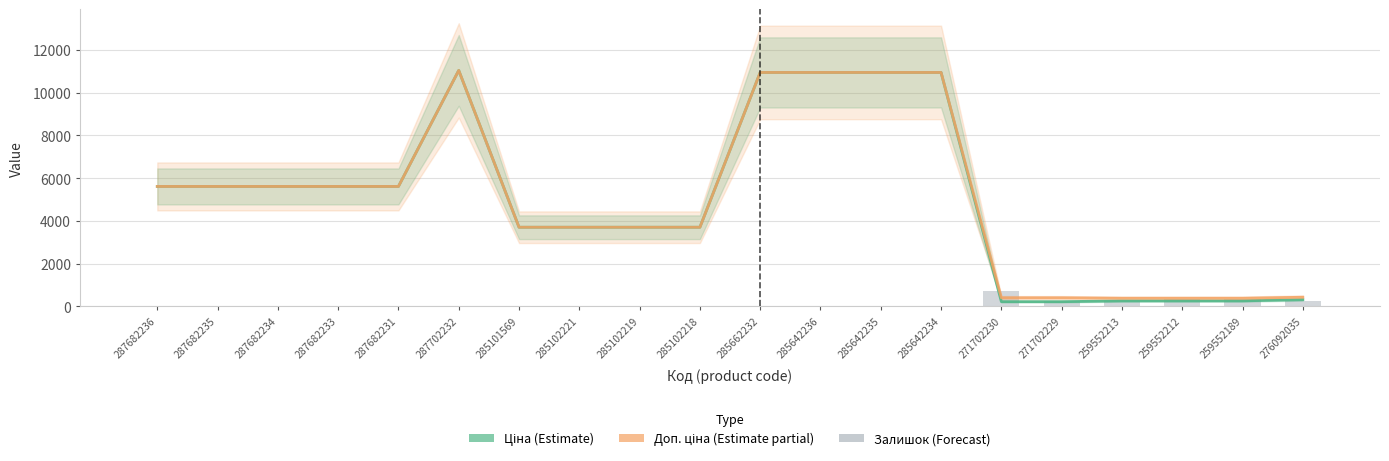

At which label is Доп. ціна (Estimate partial) closest to 5710?

287682236